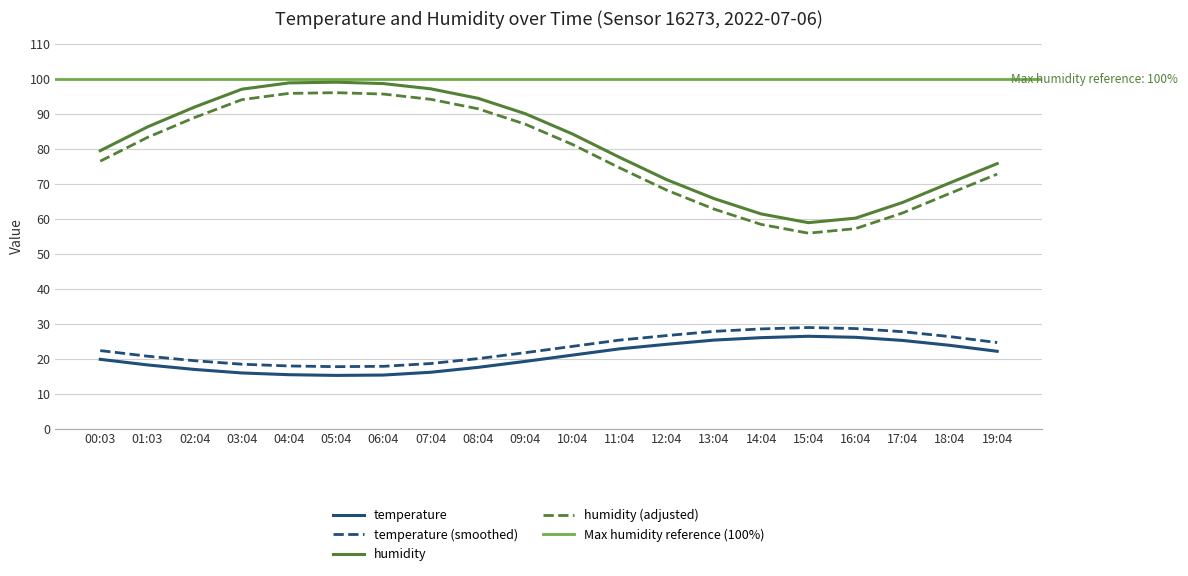

What is the sum of the humidity values at 00:03 and 05:04?

178.6